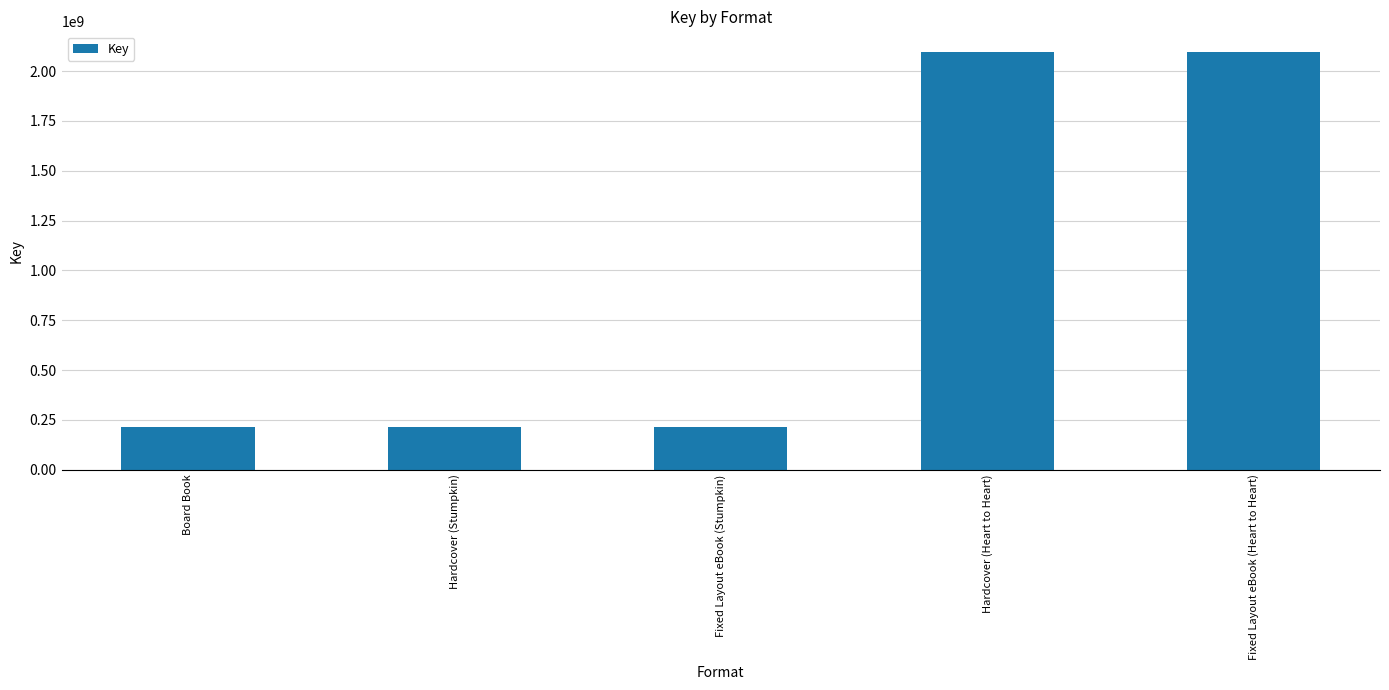

What is the ratio of the value at Hardcover (Heart to Heart) to the value at Fixed Layout eBook (Stumpkin)?

9.7